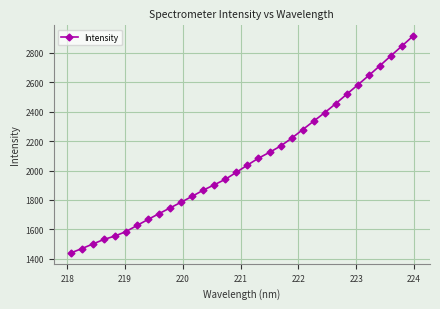

What is the value of the 8th point from the left?

1667.0